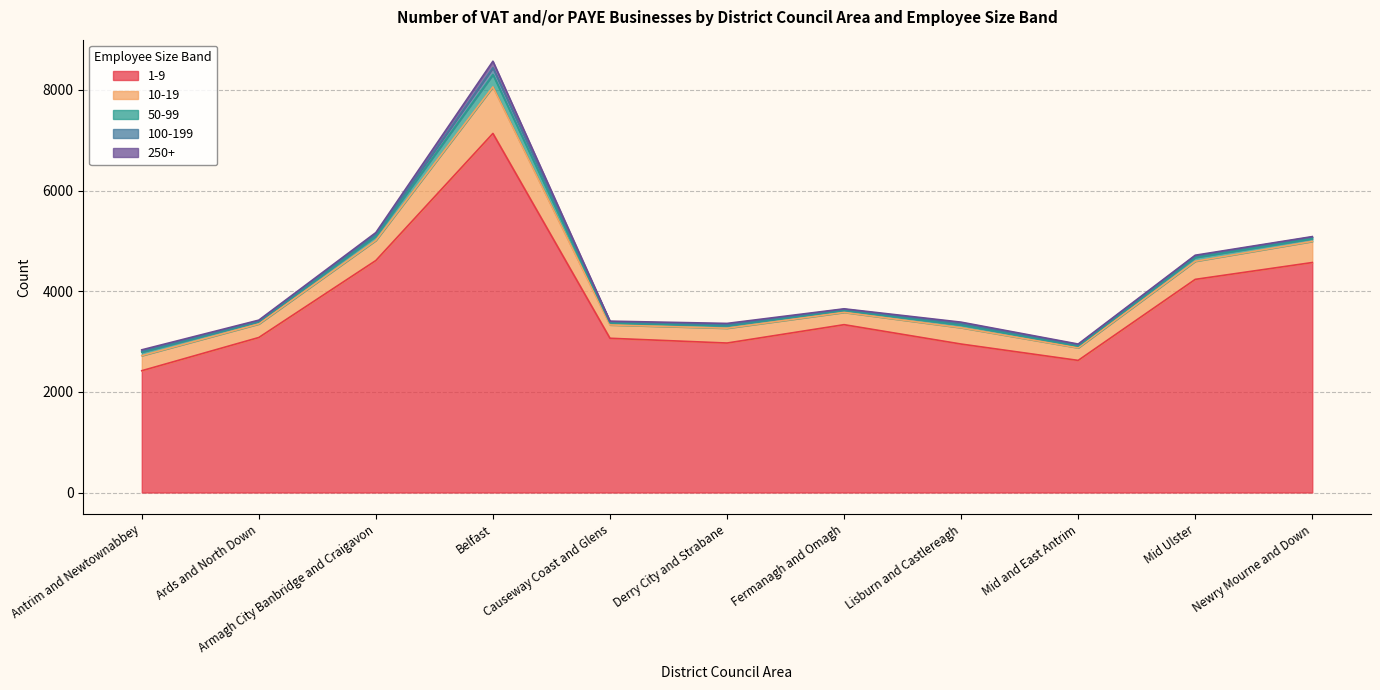

Which series has the largest total across all categories?

1-9